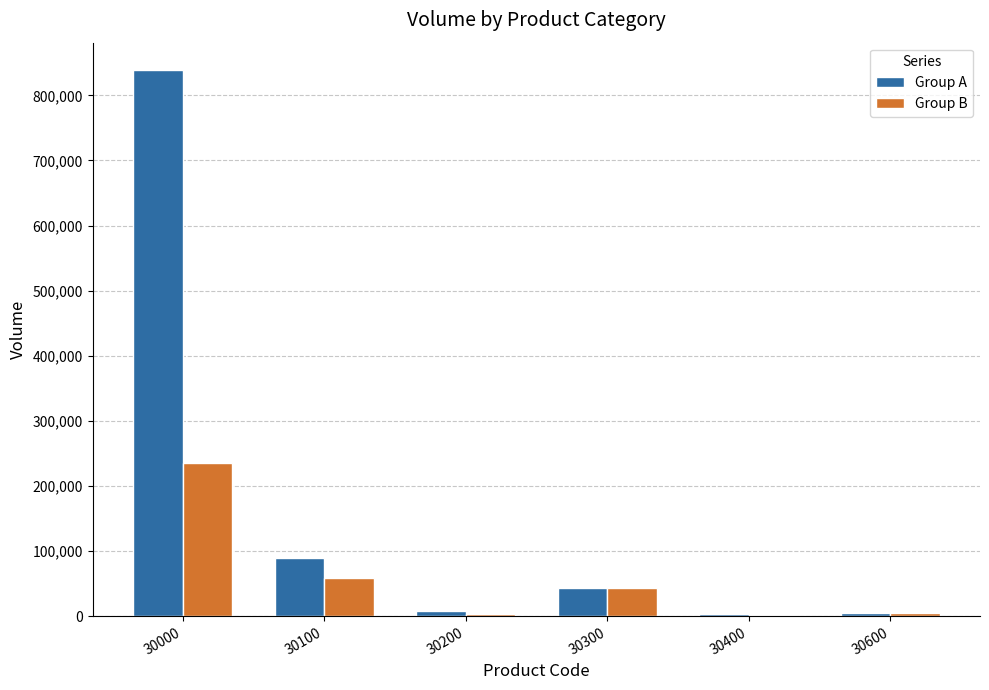

Which series changed the most between 30200 and 30300?

Group B